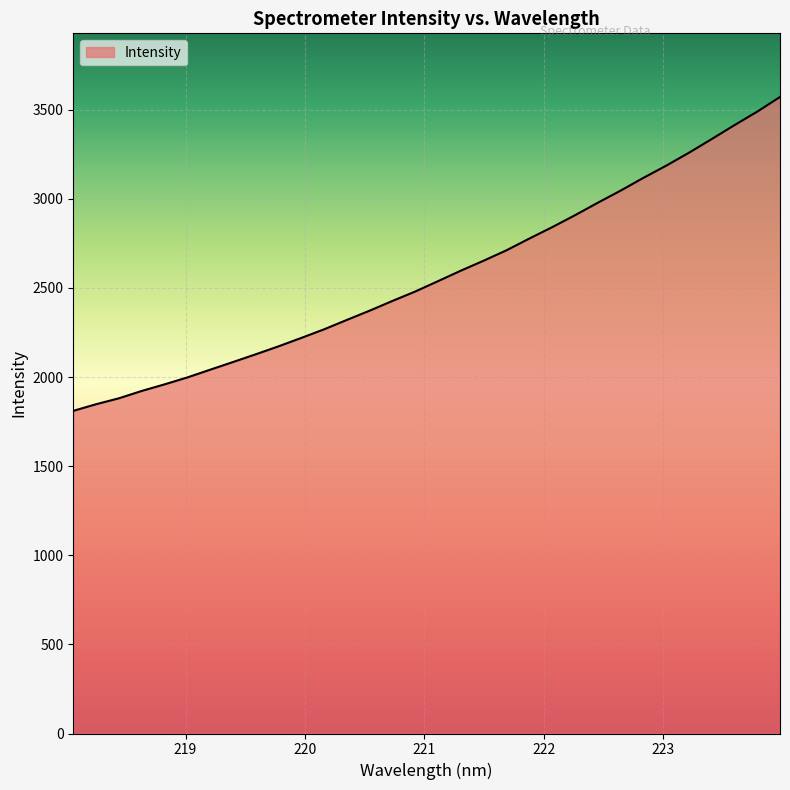

True or false: there are more than 2 points higher than both neighbors.

False